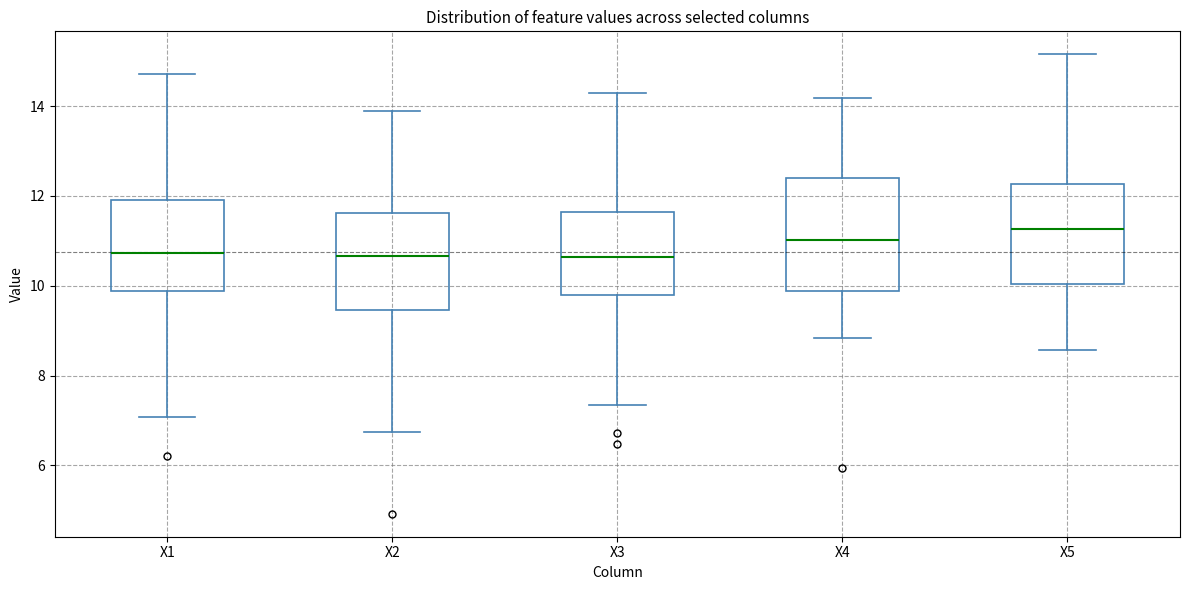

Reading left to right, read every box against the y-axis: the position of its median line, the range the box covers, and the ends of its whiskers. The values are not printed on the chart, so give them approximately, as read against the axis.

X1: median 10.8, box 9.8 to 12.0, whiskers 7.0 to 14.8
X2: median 10.6, box 9.4 to 11.6, whiskers 6.8 to 13.8
X3: median 10.6, box 9.8 to 11.6, whiskers 7.4 to 14.2
X4: median 11.0, box 9.8 to 12.4, whiskers 8.8 to 14.2
X5: median 11.2, box 10.0 to 12.2, whiskers 8.6 to 15.2